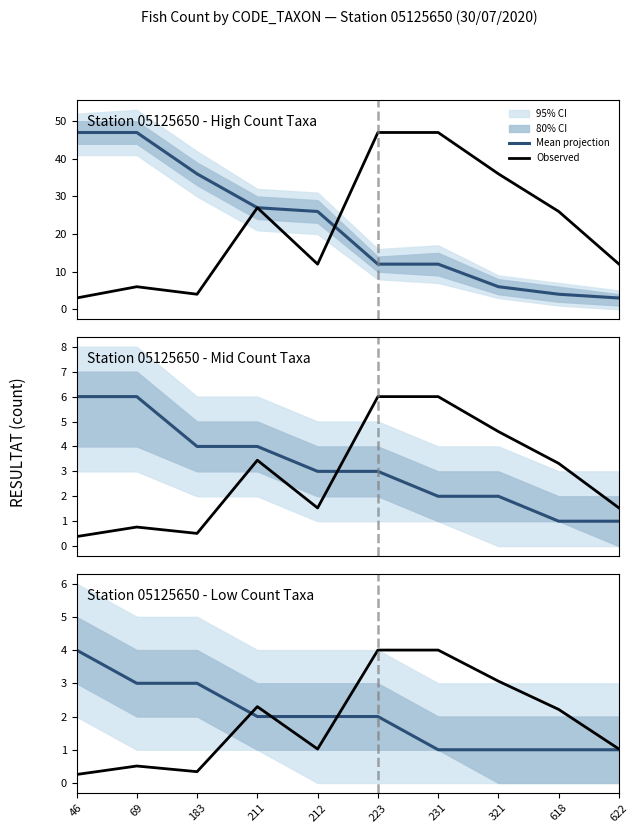

How many data points in Mean projection are above 2?

3